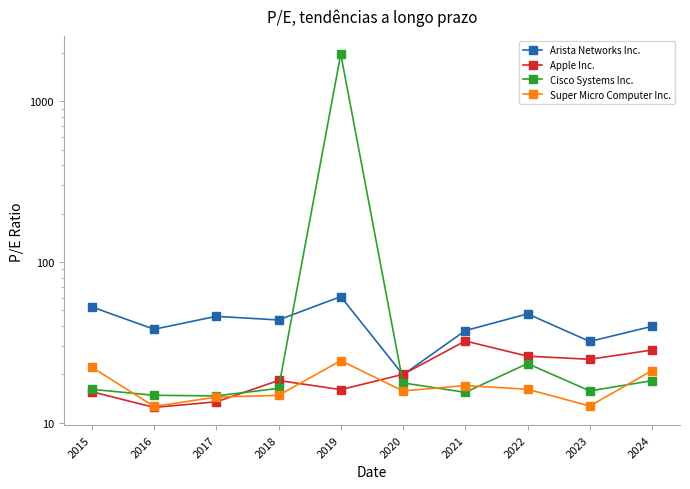

Reading right to left, what are all the values shown in this chart?

Arista Networks Inc.: 39.8	32.0	47.6	37.4	19.9	60.9	43.6	45.9	38.2	52.6
Apple Inc.: 28.3	24.8	26.0	32.2	20.0	16.1	18.3	13.5	12.5	15.6
Cisco Systems Inc.: 18.3	15.8	23.3	15.5	17.7	1964.8	16.4	14.7	14.8	16.1
Super Micro Computer Inc.: 21.1	12.7	16.2	17.0	15.8	24.3	14.8	14.4	12.6	22.1